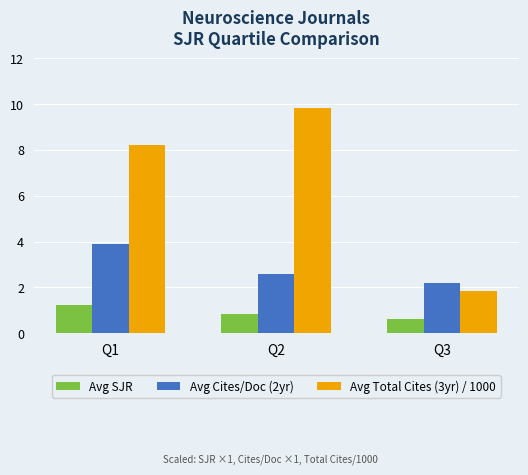

Reading left to right, transcribe all the data shown in this chart.

Avg SJR: 1.3	0.8	0.6
Avg Cites/Doc (2yr): 3.9	2.6	2.2
Avg Total Cites (3yr) / 1000: 8.2	9.8	1.9